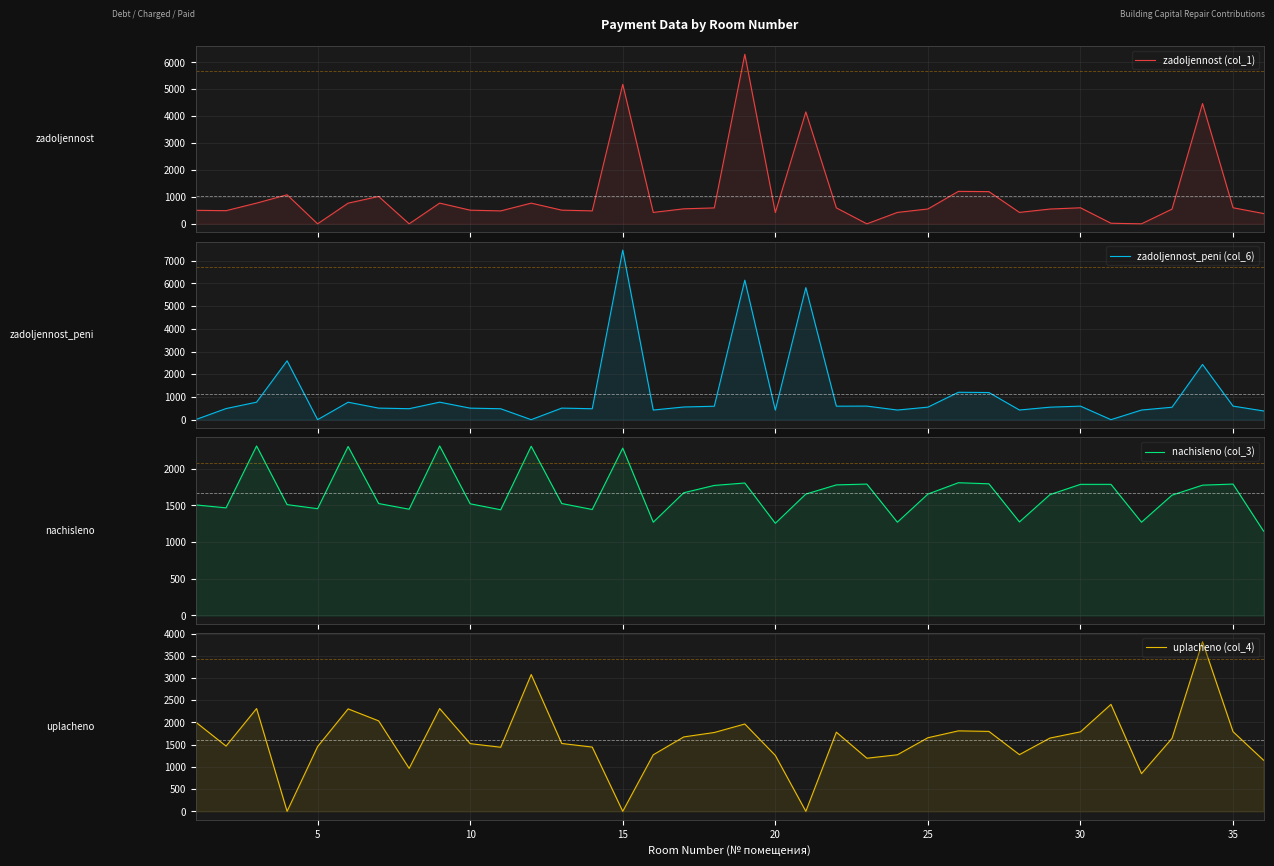

Reading left to right, list all the values displayed in this chart.

zadoljennost (col_1): 502.7	489.1	770.6	1079.5	0.0	768.5	1017.6	0.0	770.6	507.6	480.5	769.4	508.8	481.8	5184.2	424.0	558.0	591.6	6301.6	419.1	4159.5	593.6	0.0	424.0	551.8	1206.9	1197.0	425.2	549.4	596.1	22.1	0.0	546.9	4469.3	597.4	383.4
zadoljennost_peni (col_6): 0.0	489.1	770.6	2591.2	0.0	768.5	508.8	483.0	770.6	507.6	480.5	0.0	508.8	481.8	7466.5	424.0	558.0	591.6	6143.5	419.1	5815.0	593.6	597.3	424.0	551.8	1206.9	1194.6	425.2	549.4	596.1	0.0	424.0	546.9	2432.3	597.3	383.4
nachisleno (col_3): 1508.0	1467.4	2311.7	1511.7	1456.4	2304.4	1526.4	1449.0	2311.7	1522.7	1441.6	2308.1	1526.4	1445.3	2282.2	1272.0	1673.9	1773.5	1806.6	1257.3	1655.5	1780.8	1791.9	1272.0	1655.5	1810.3	1795.6	1275.7	1648.1	1788.2	1788.2	1272.0	1640.7	1777.1	1791.9	1150.3
uplacheno (col_4): 2010.6	1467.4	2311.7	0.0	1456.4	2304.4	2035.2	966.0	2311.7	1522.7	1441.6	3077.4	1526.4	1445.3	0.0	1272.0	1673.9	1773.5	1964.7	1257.3	0.0	1780.8	1194.6	1272.0	1655.5	1810.3	1798.0	1275.7	1648.1	1788.2	2406.3	848.0	1640.7	3814.2	1792.0	1150.3